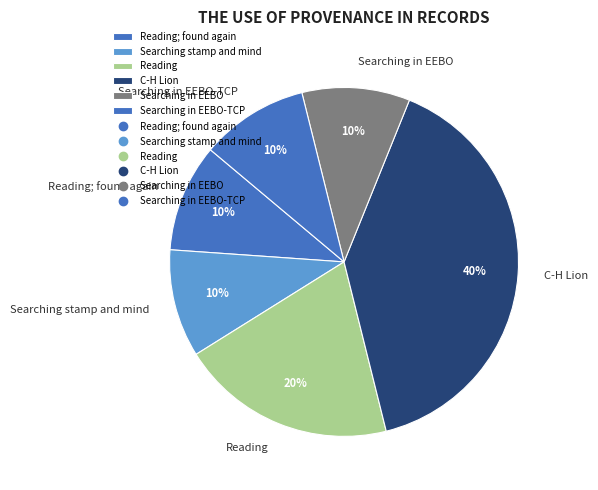

Is there any slice that represents more than half of the pie?

No